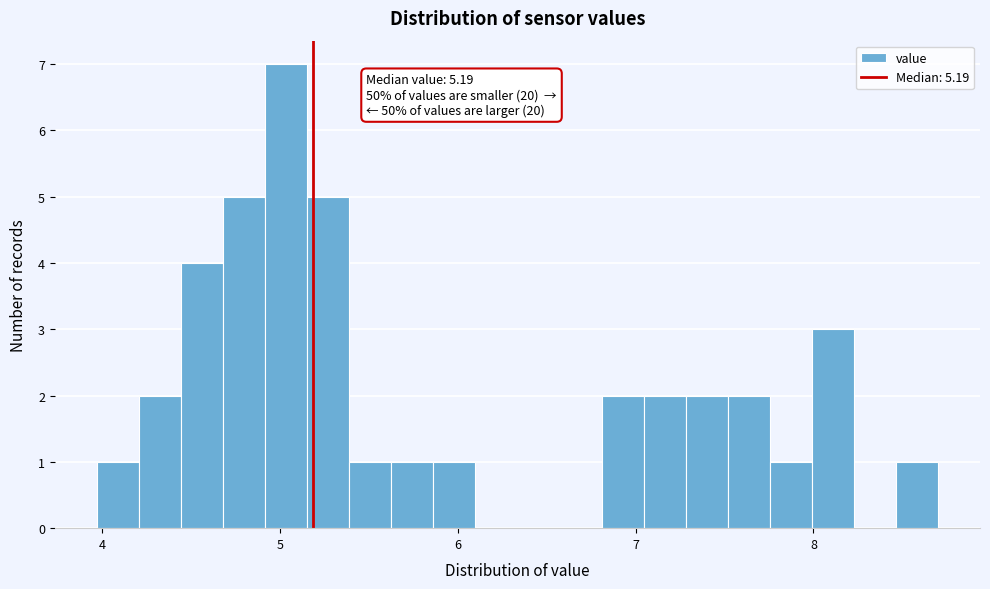

Read against the x-axis, roughly where is the centre of the tallest bar?

5.0